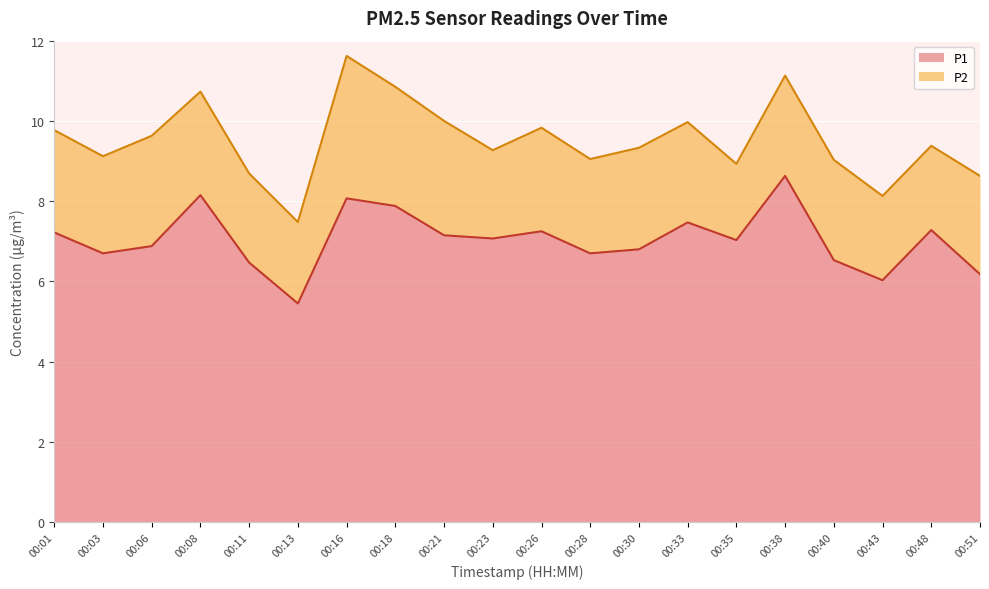

Which label corresponds to the largest value in the chart?

00:38